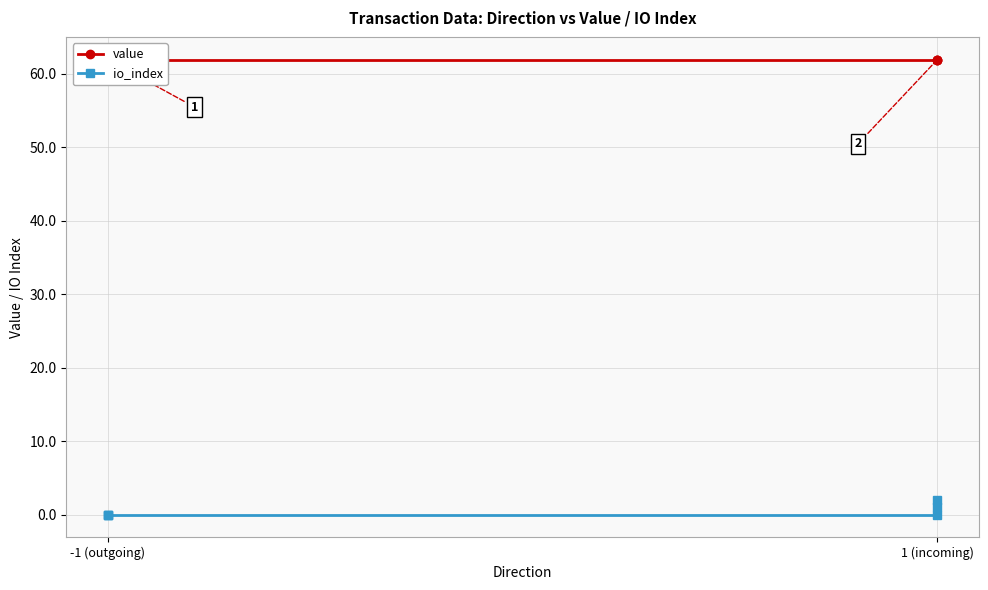

Which series changed the most between 3 and 5?

io_index